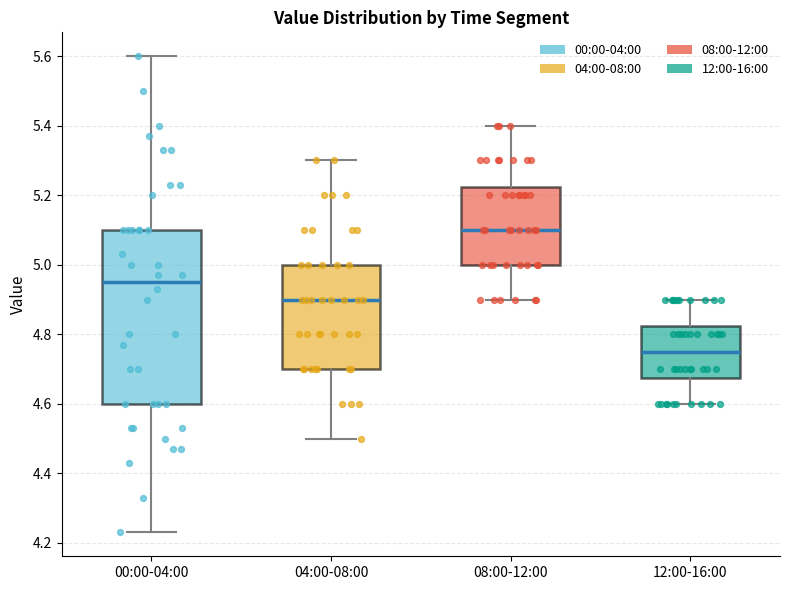

Which box has the lowest median line?

12:00-16:00